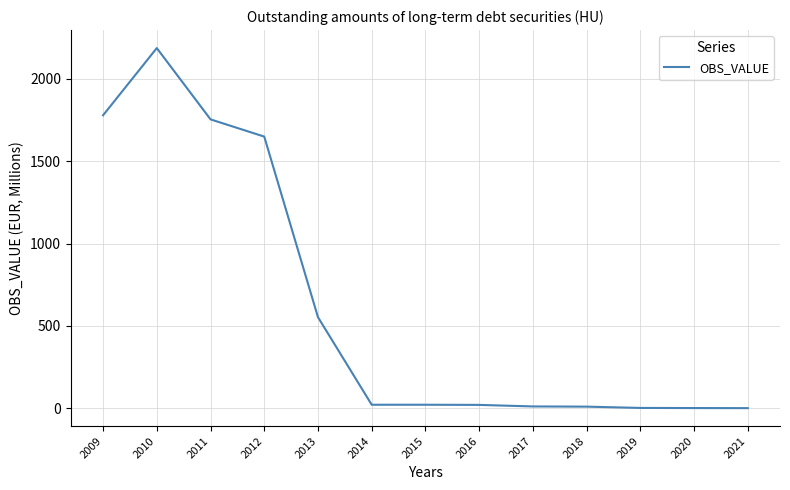

Approximately how many times larger is the value at 2018 compared to 2015?

0.5